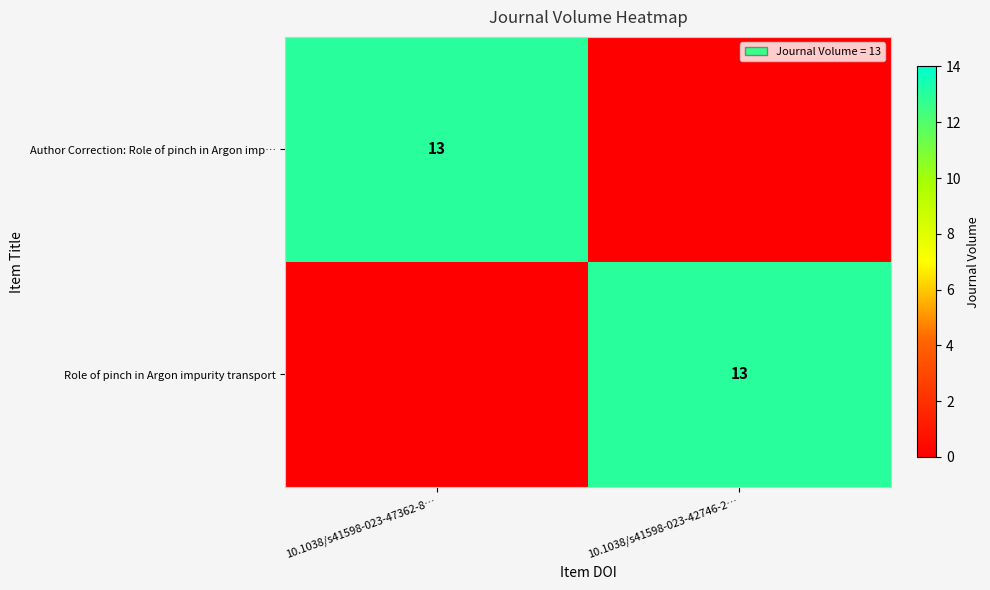

The value of Author Correction: Role of pinch in Argon imp… at 10.1038/s41598-023-47362-8… is 19. True or false?

False